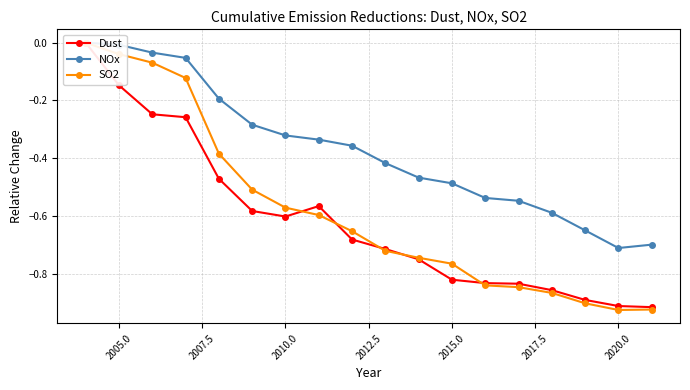

Is it true that SO2 equals -0.0 at 2005.0?

True